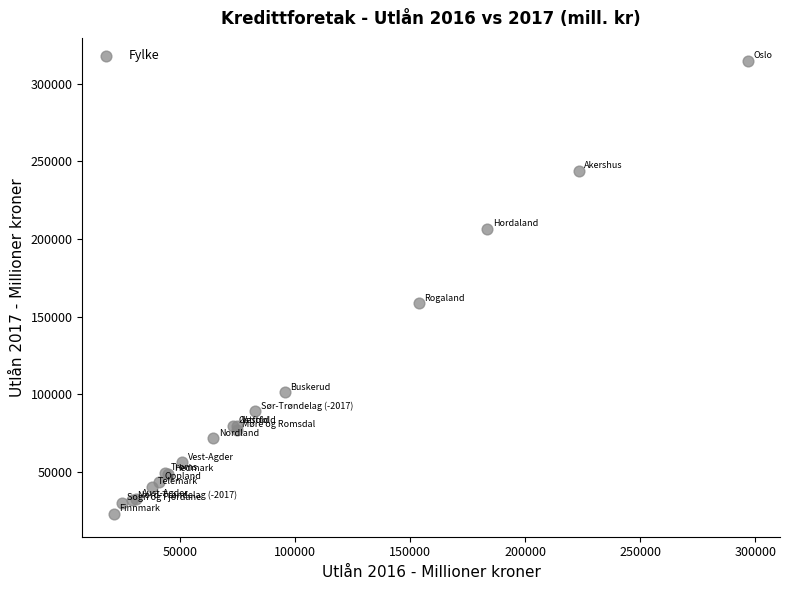

What Y value in the scatter plot is closest to 168908?

158493